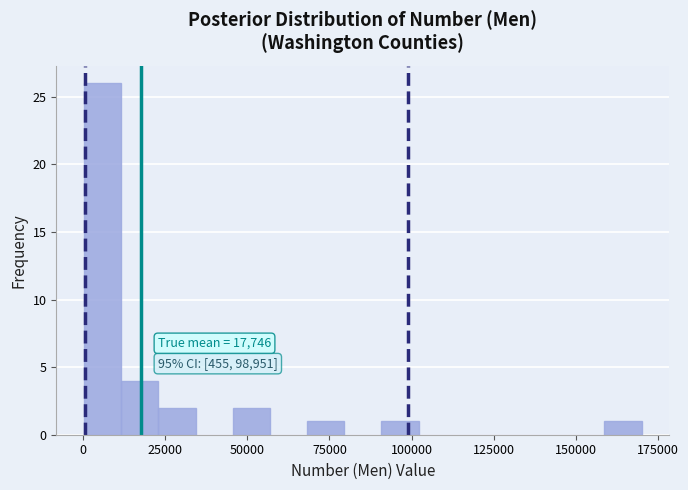

Read against the x-axis, roughly where is the centre of the tallest bar?

5000